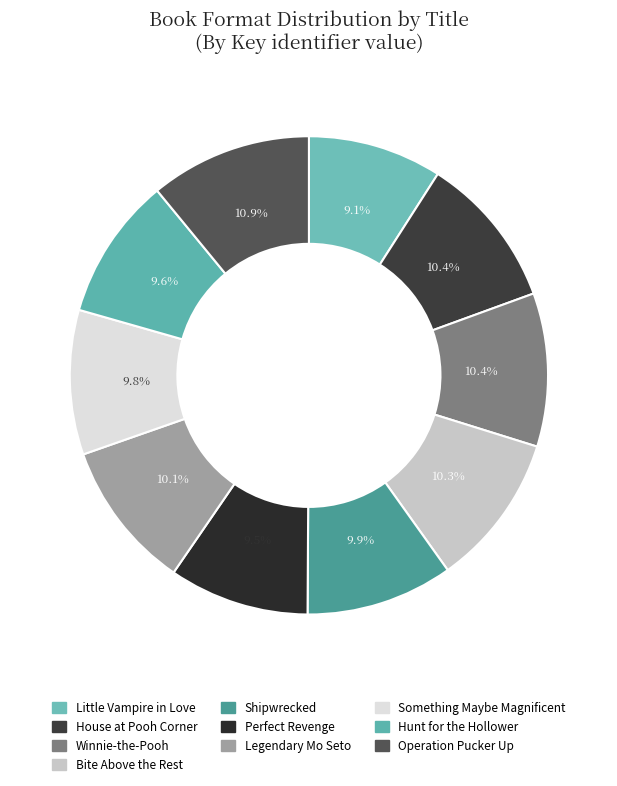

Approximately how many times larger is the value at Perfect Revenge compared to Shipwrecked?

1.0